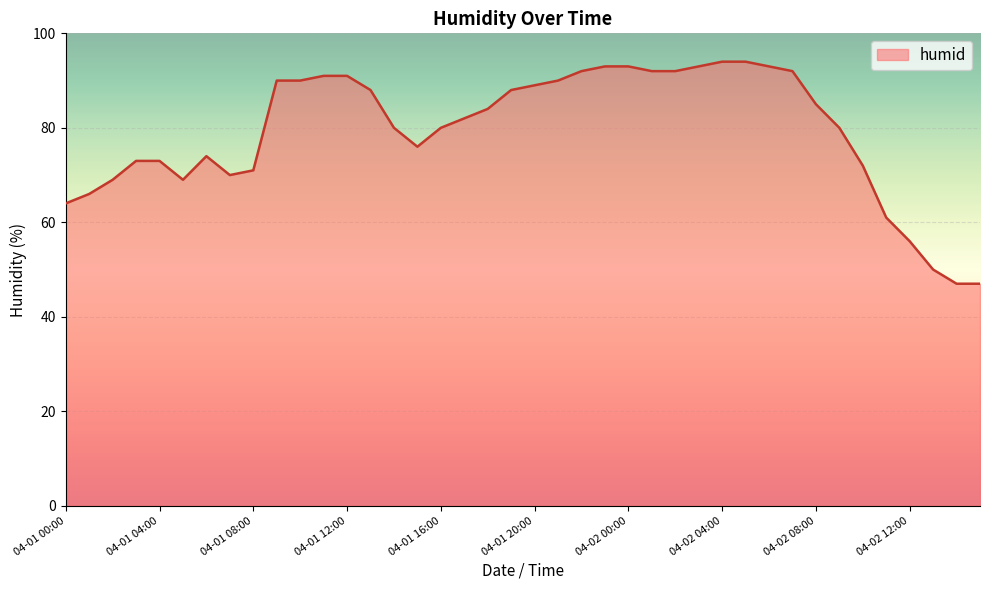

What is the maximum value shown in the chart?

94